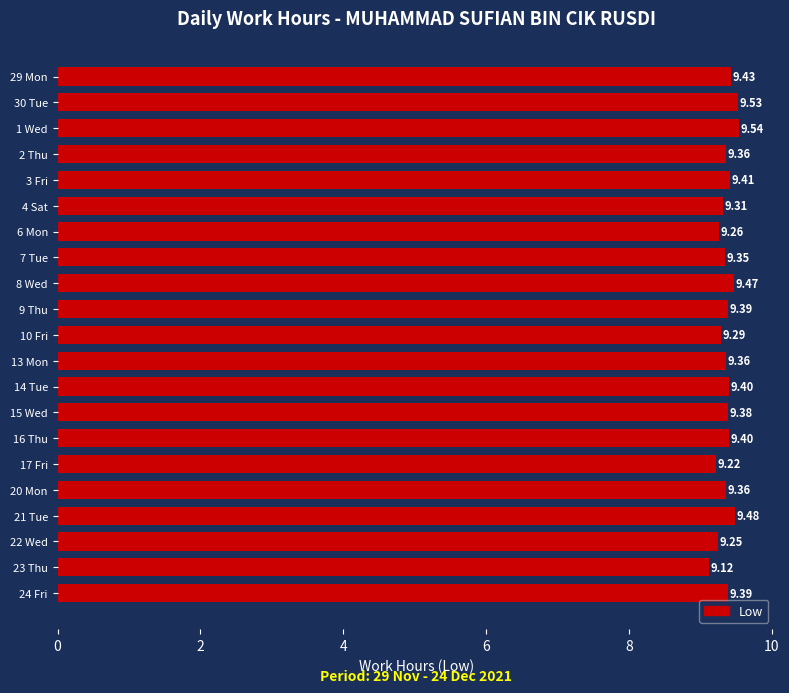

What is the smallest value displayed?

9.1